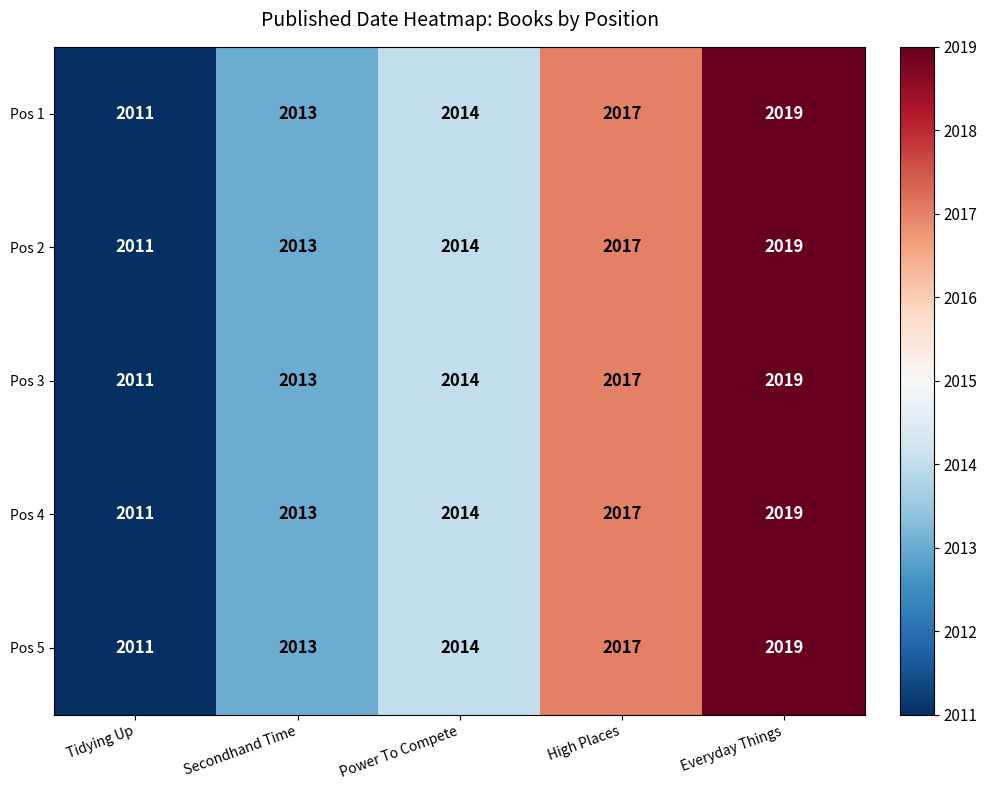

True or false: Pos 4 has a value of 2875 at Power To Compete.

False